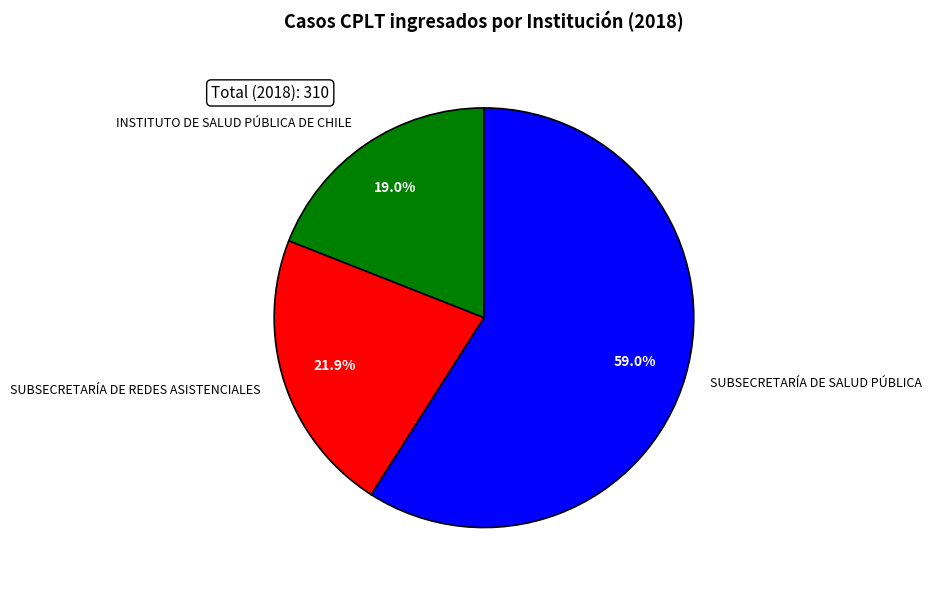

To the nearest percent, what is the average slice percentage?

33%